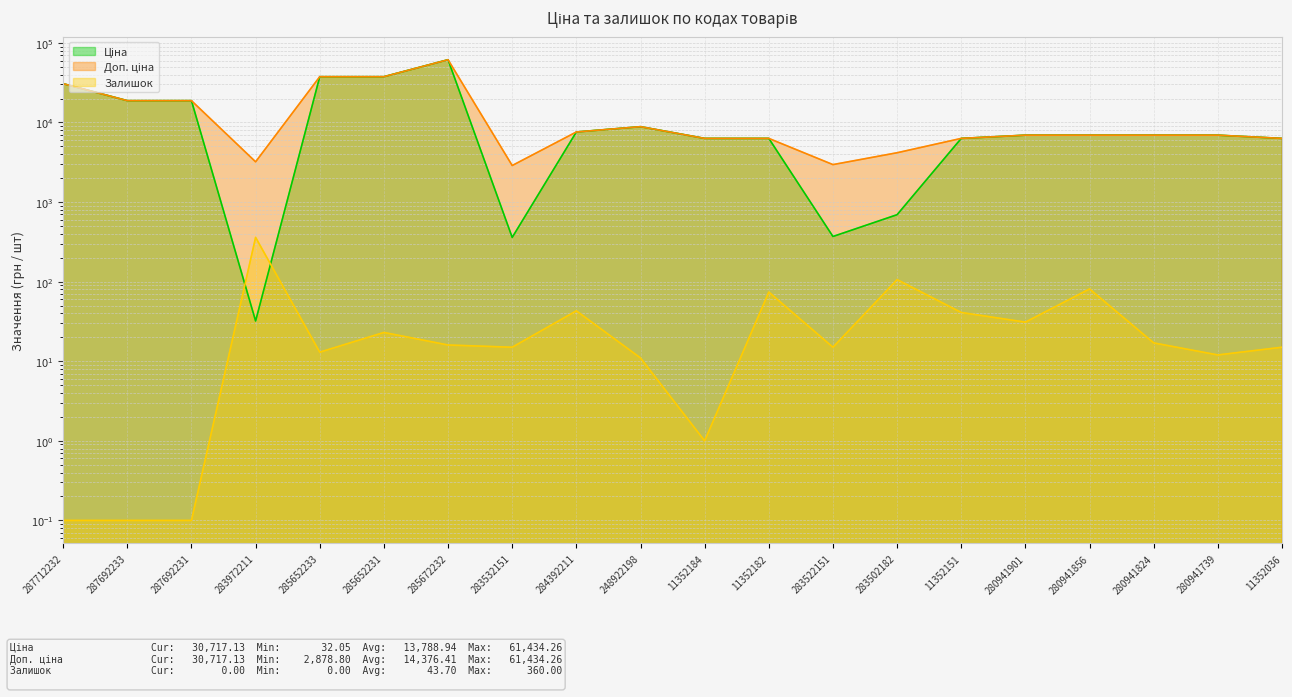

At how many categories does at least one series exceed 3586?

17